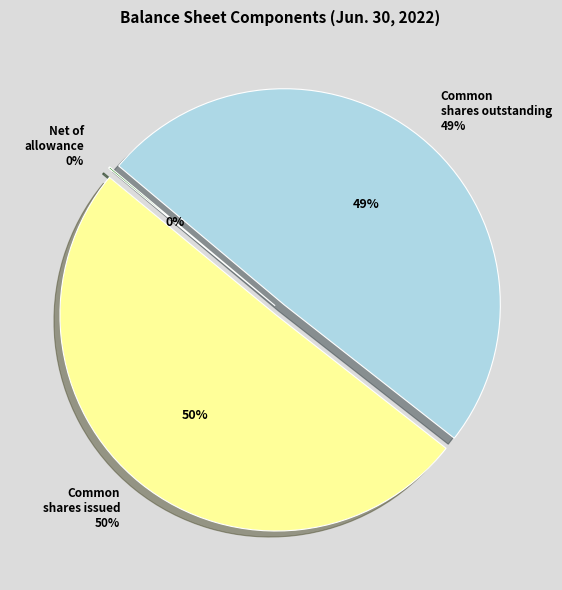

To the nearest percent, what is the difference between the Common stock outstanding and Common stock issued slice percentages?

1%